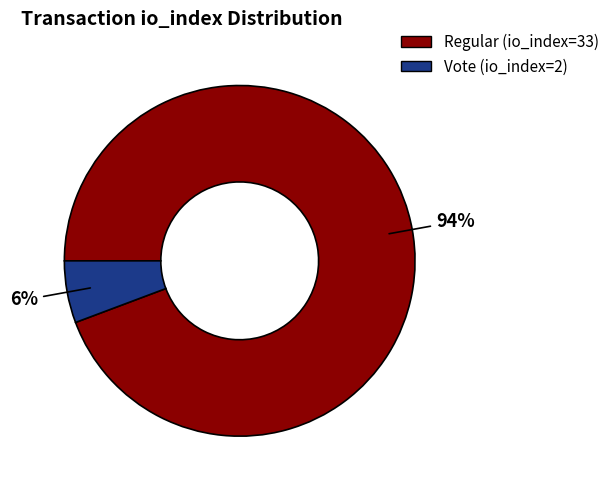

Is it true that Regular (io_index=33) is 83% of the pie?

False